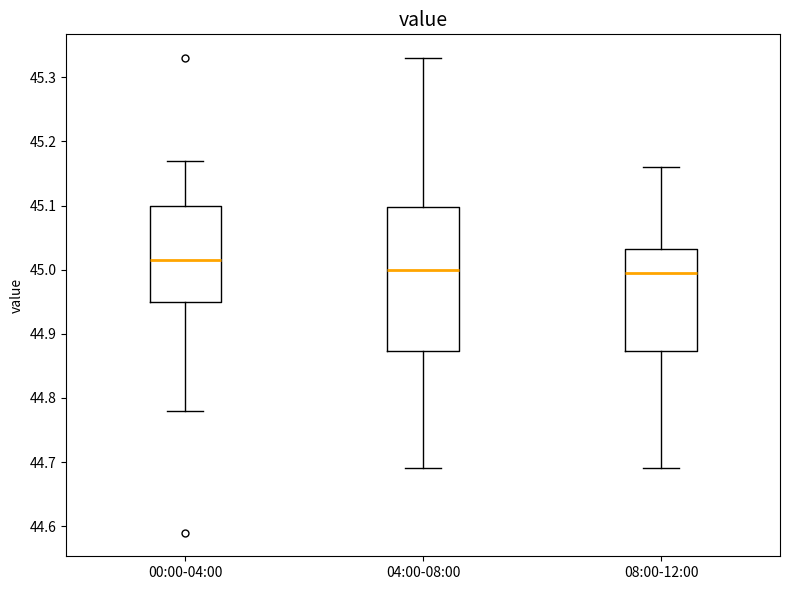

Where does the upper whisker of the box for 00:00-04:00 end on the y-axis? The values are not printed on the chart, so give them approximately, as read against the axis.

45.17